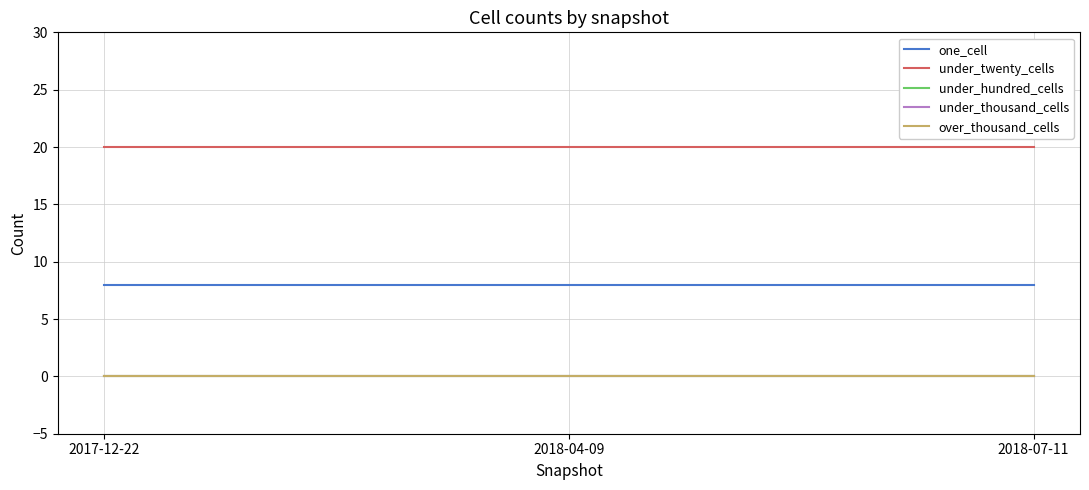

Does the chart display data point markers on the line(s)?

No